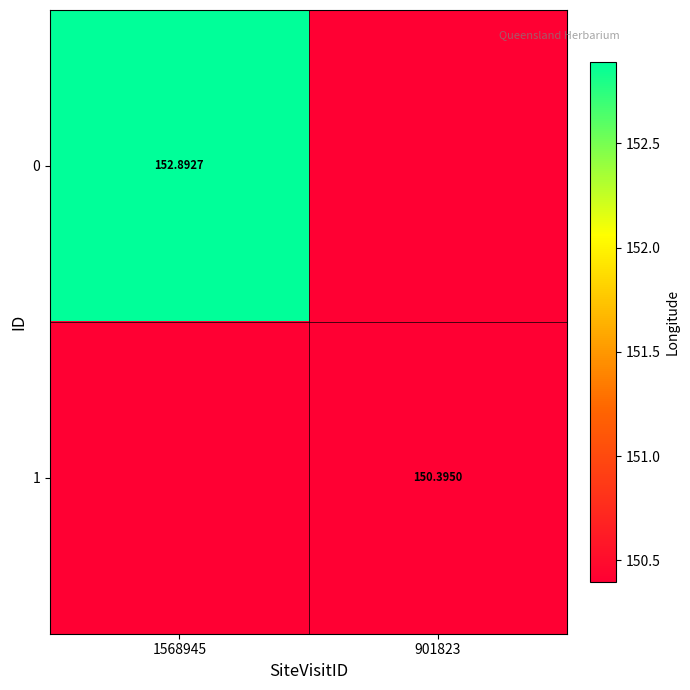

Read the 0 value at 1568945.

152.9